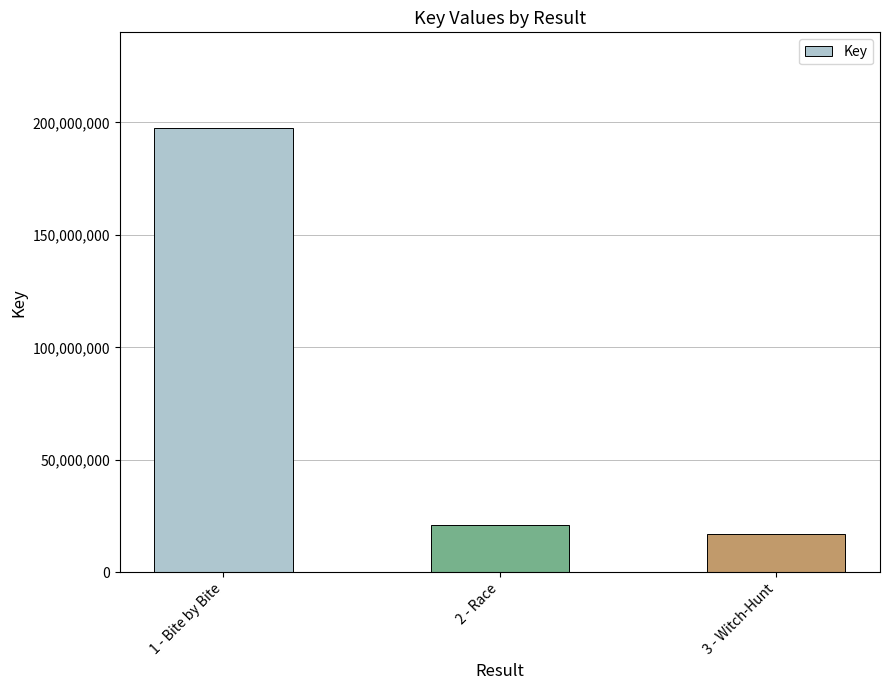

True or false: the data shows 20907511 at 2 - Race.

True